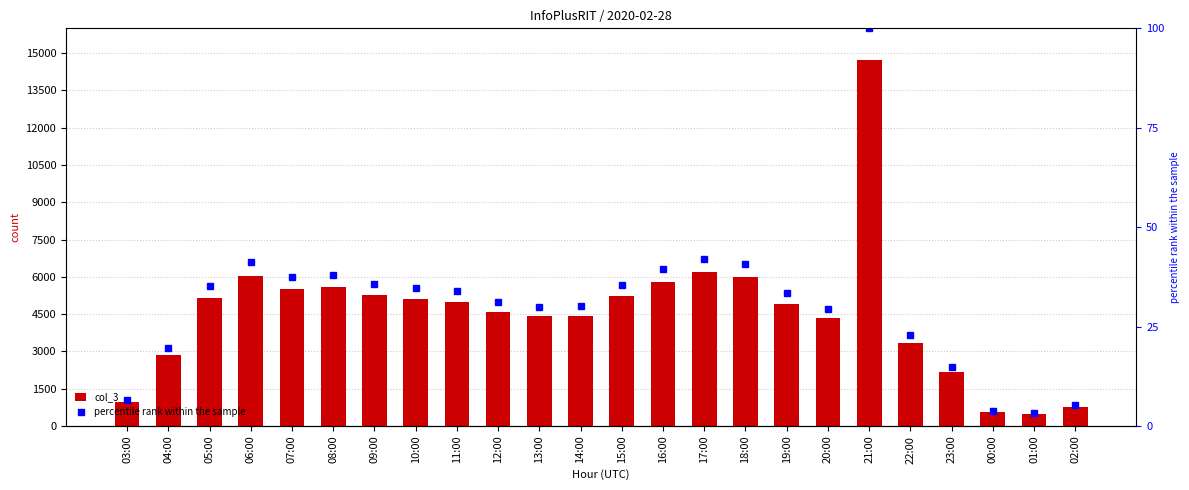

Which category has the lowest value in the col_3 series?

01:00